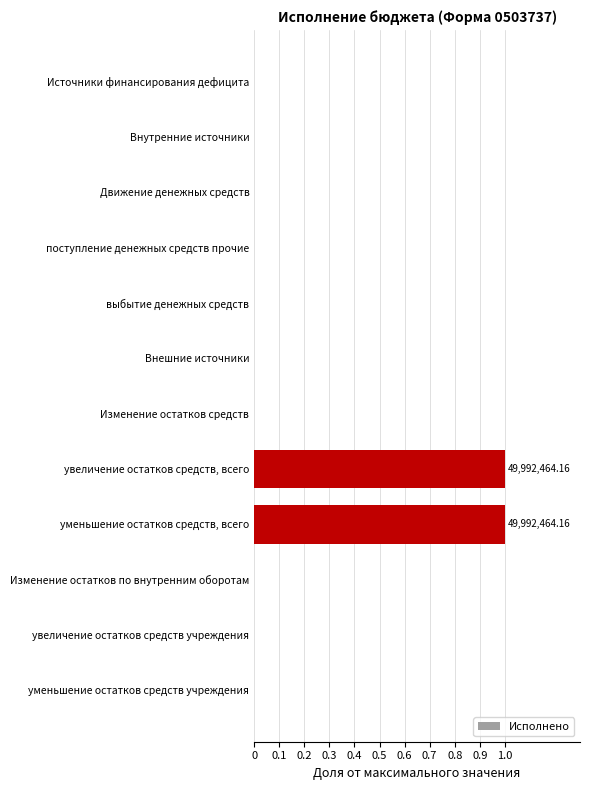

Which has a higher value, Движение денежных средств or уменьшение остатков средств, всего?

уменьшение остатков средств, всего